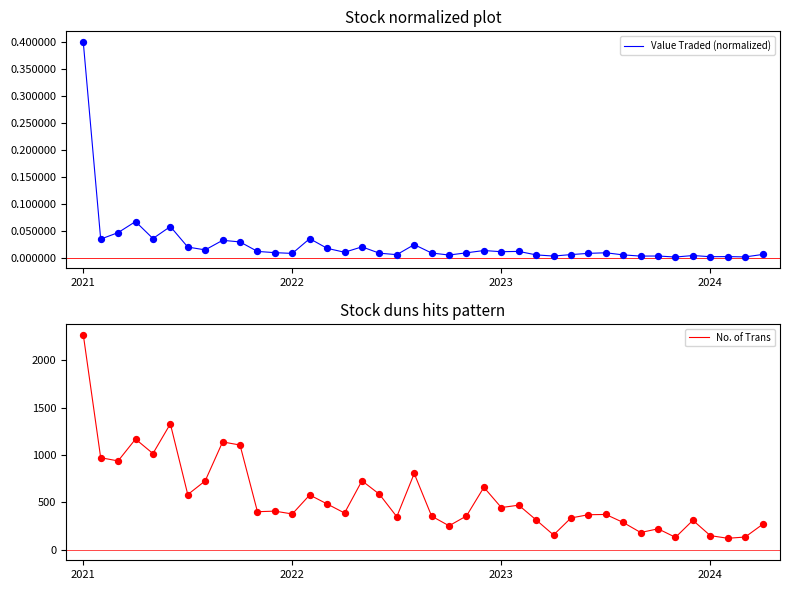

Is the value of Value Traded (normalized) at 36 greater than the value of No. of Trans at 38?

No